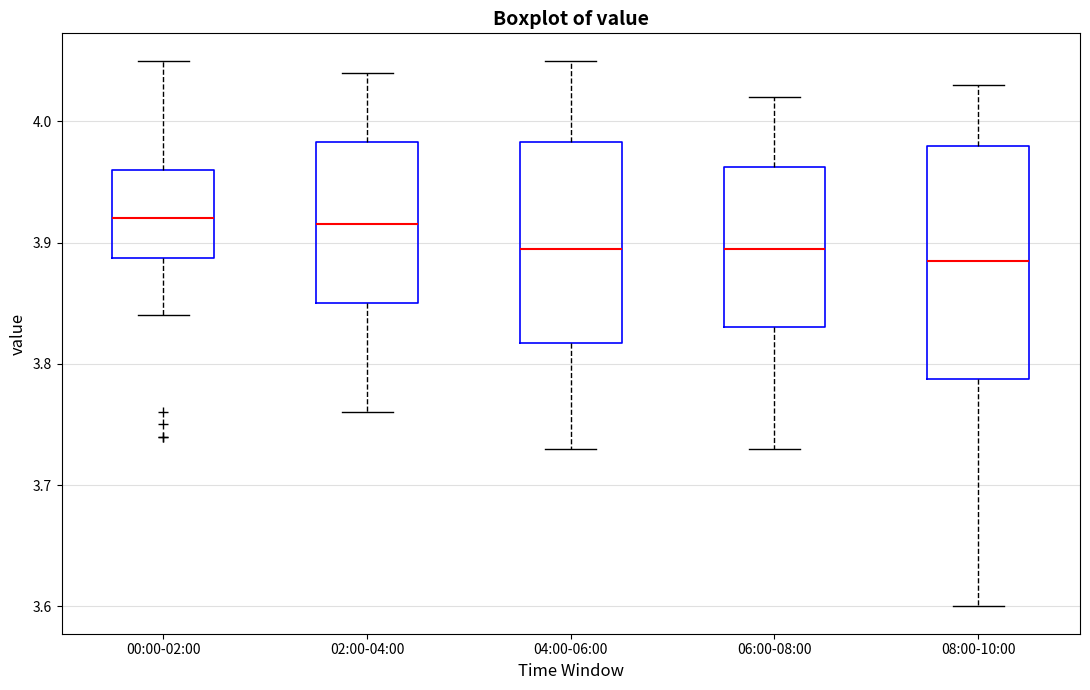

Reading left to right, transcribe this box plot: for each box, give where its median line is, the range the box spans, and where its two whiskers end, as read against the y-axis. The values are not printed on the chart, so give them approximately, as read against the axis.

00:00-02:00: median 3.92, box 3.89 to 3.96, whiskers 3.84 to 4.05
02:00-04:00: median 3.92, box 3.85 to 3.98, whiskers 3.76 to 4.04
04:00-06:00: median 3.90, box 3.82 to 3.98, whiskers 3.73 to 4.05
06:00-08:00: median 3.90, box 3.83 to 3.96, whiskers 3.73 to 4.02
08:00-10:00: median 3.89, box 3.79 to 3.98, whiskers 3.60 to 4.03